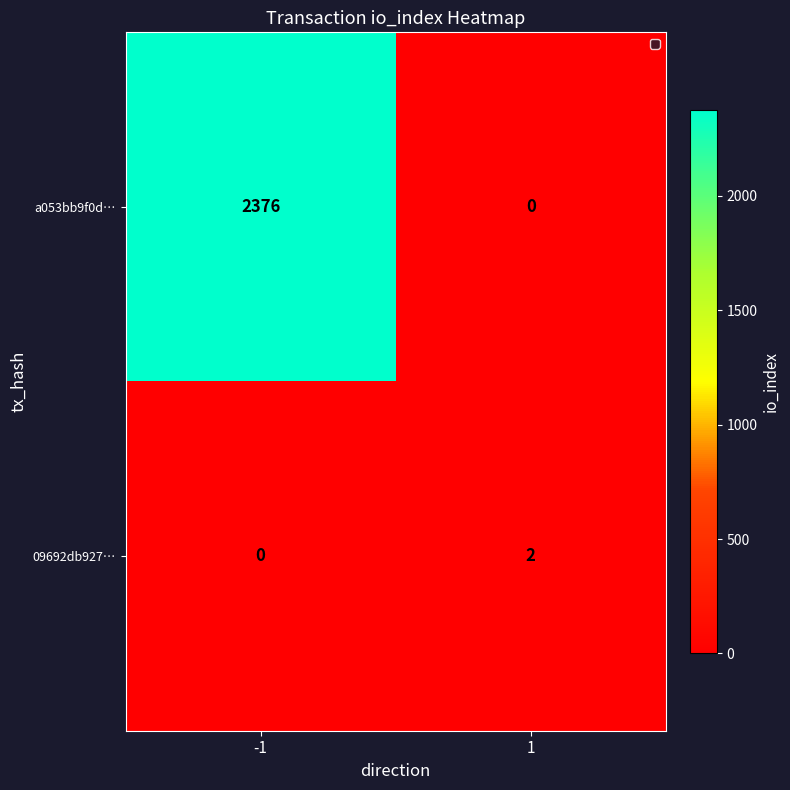

What is the total value across all series at 1?

2